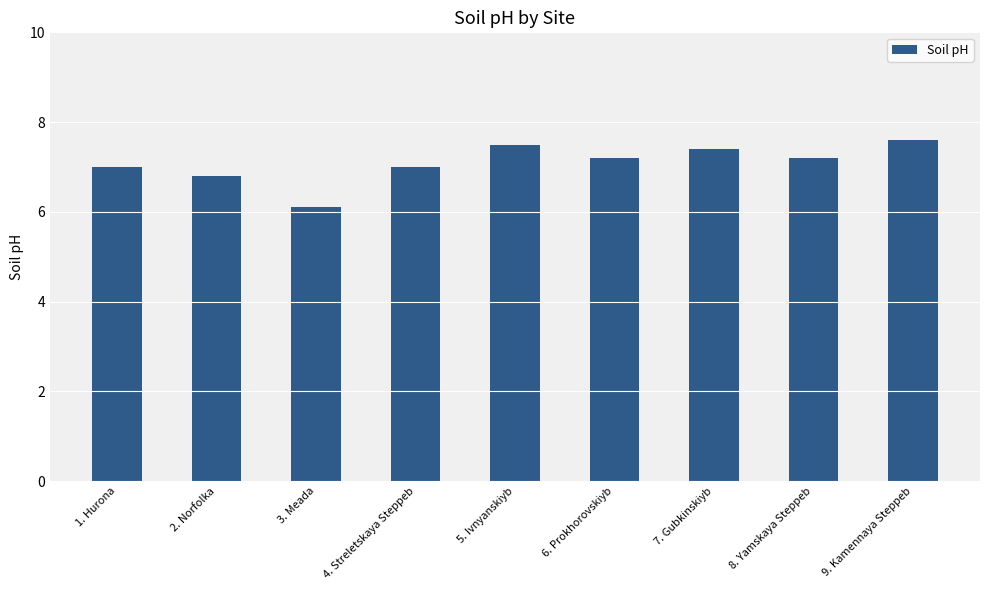

What is the minimum value shown in the chart?

6.1